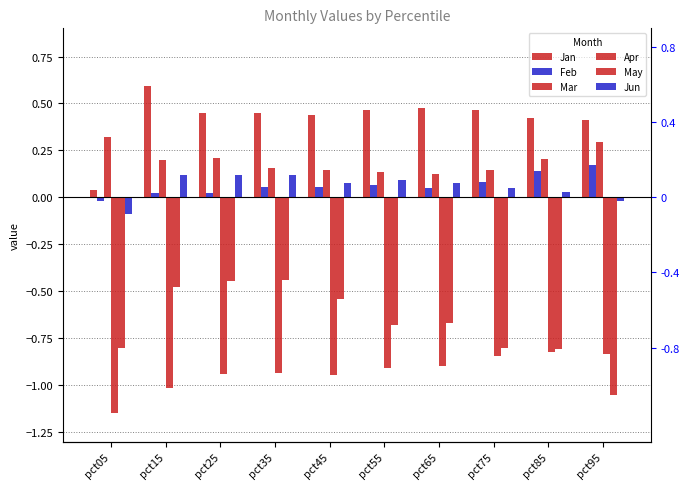

At which category is the sum across all series the highest?

pct15